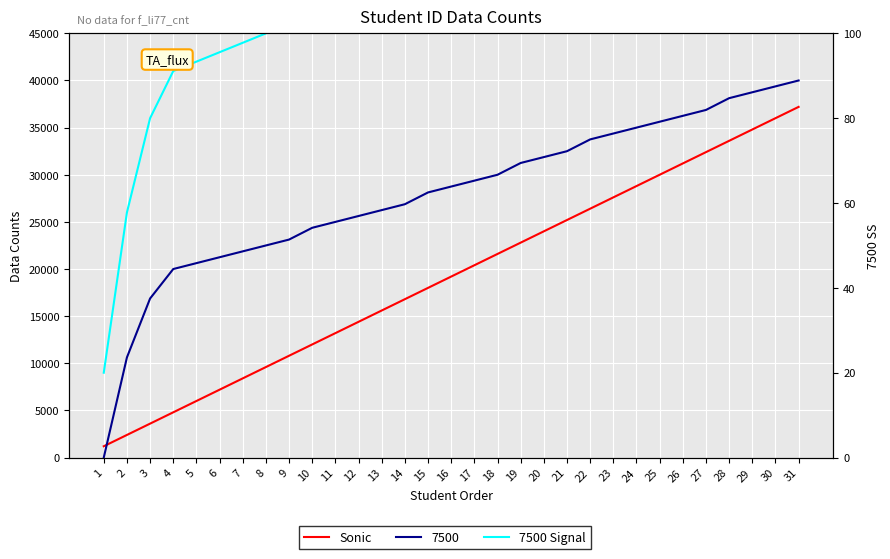

What value does the 7500 Signal series have at 18, to the nearest 100?

57000